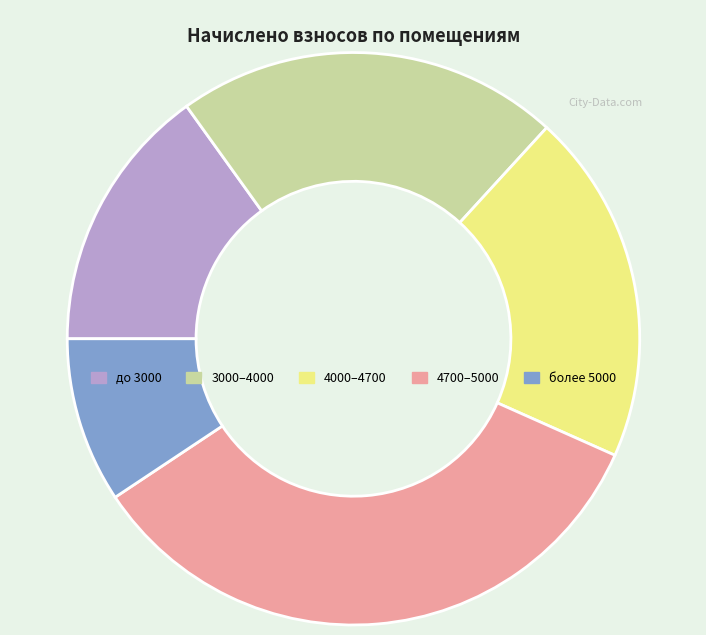

Does any single category account for the majority?

No